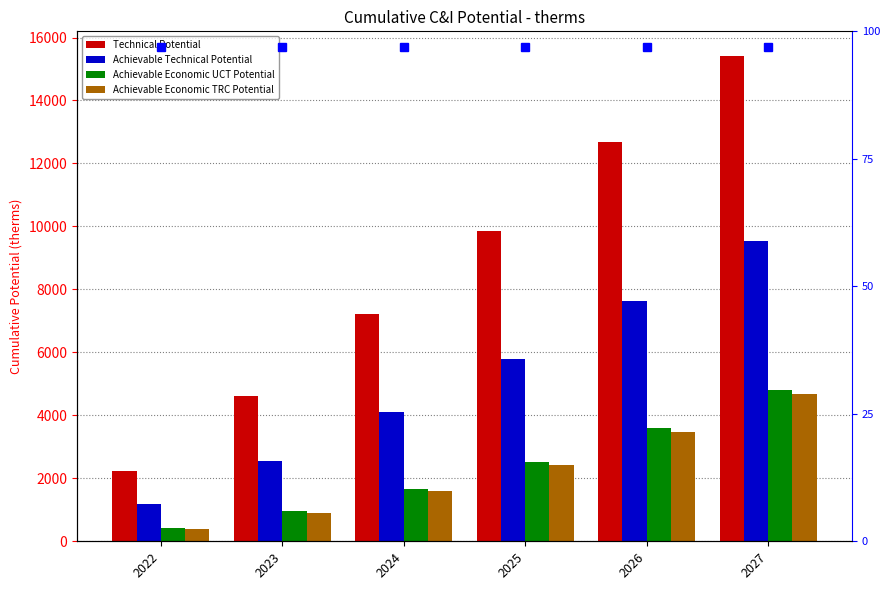

At how many categories does at least one series exceed 7352?

3